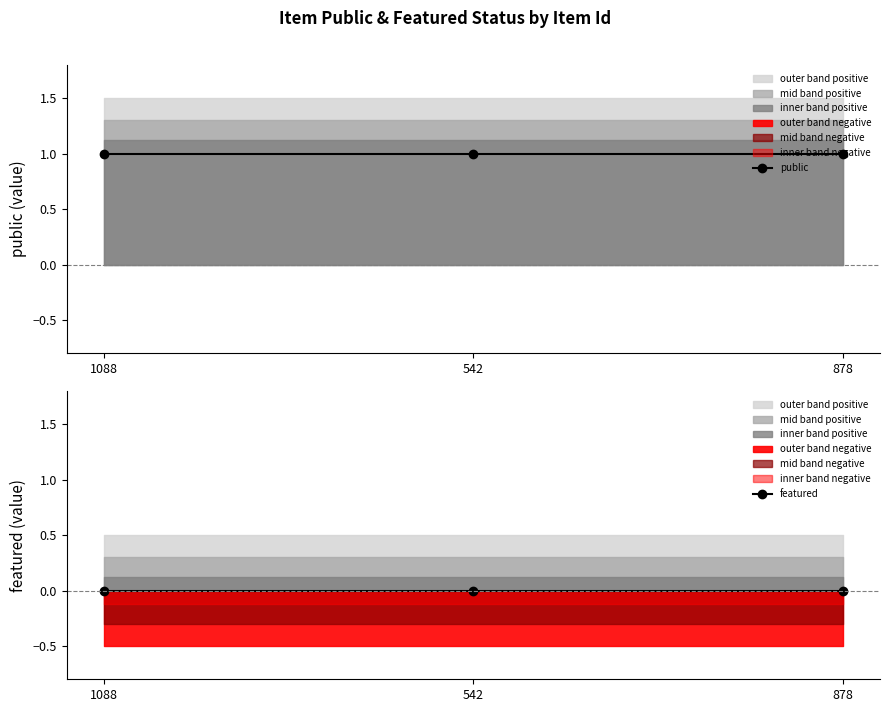

What is the label of the 3rd point from the left?

878